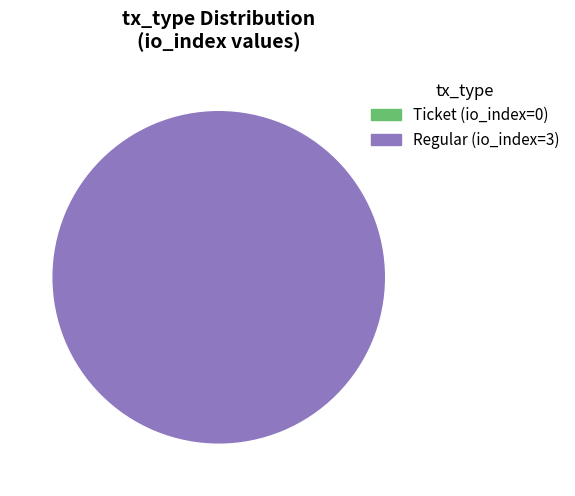

Do Ticket and Regular together represent more than half of the pie?

Yes